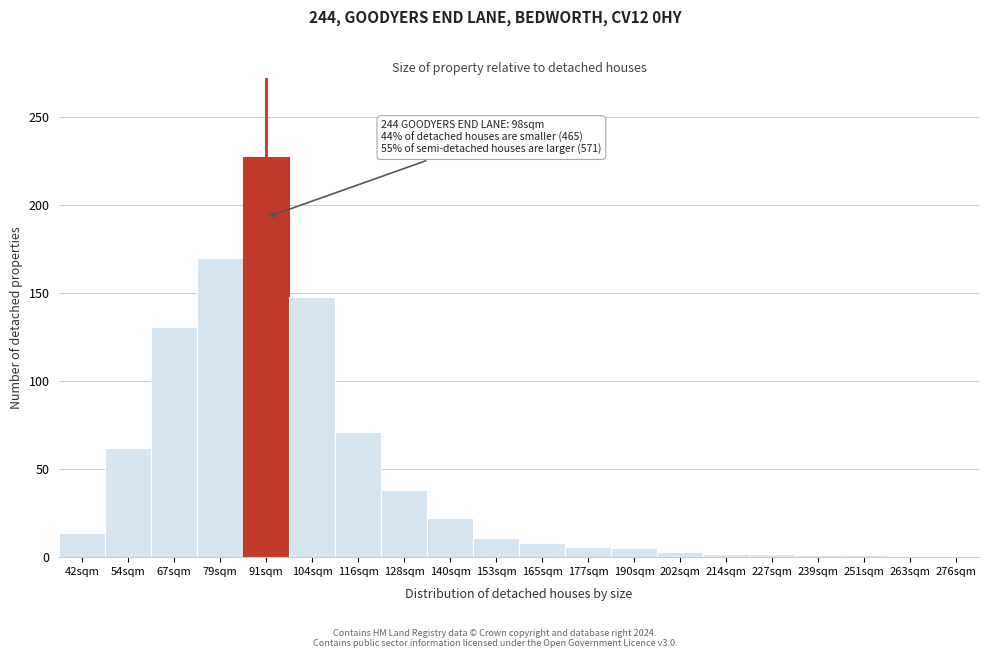

What is the sum of all values?

922